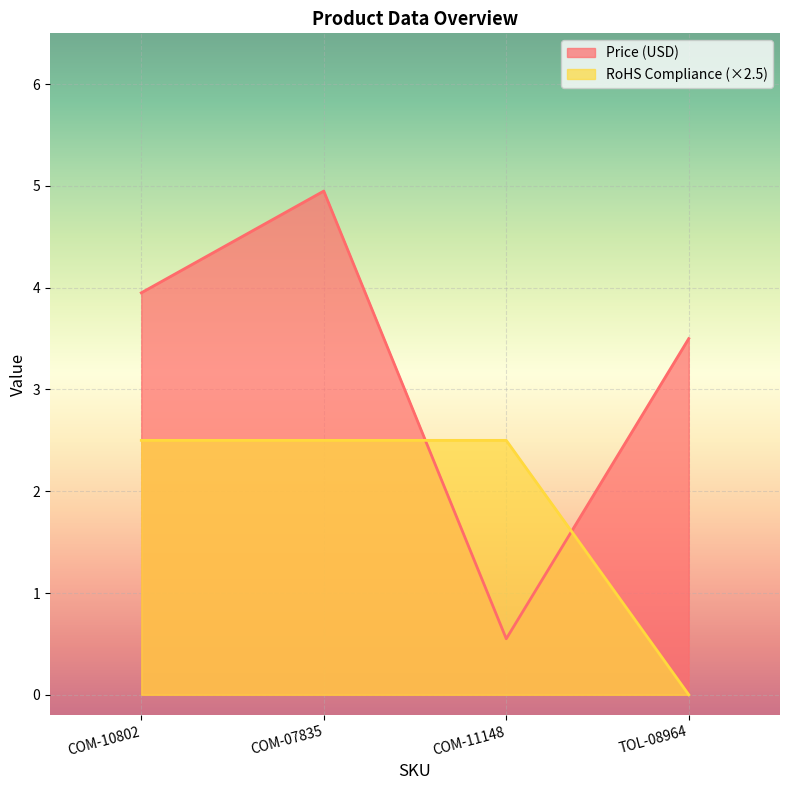

Reading left to right, transcribe all the data shown in this chart.

Price (USD): COM-10802=4.0	COM-07835=5.0	COM-11148=0.6	TOL-08964=3.5
RoHS Compliance: COM-10802=2.5	COM-07835=2.5	COM-11148=2.5	TOL-08964=0.0